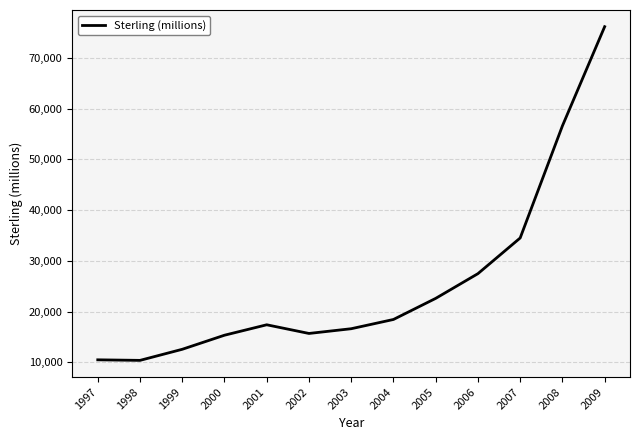

Does the chart display data point markers on the line(s)?

No